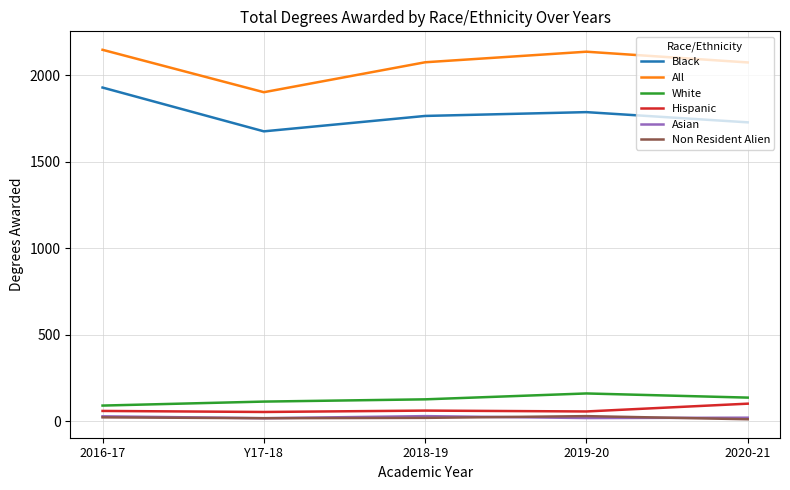

True or false: Non Resident Alien and White intersect in this chart.

False